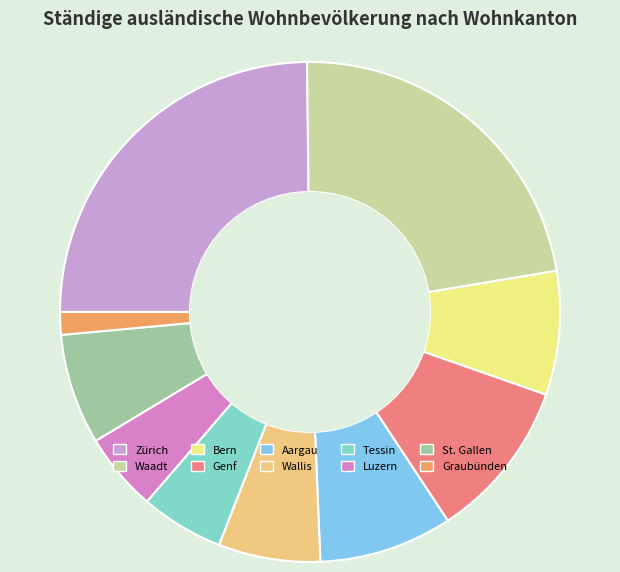

The Bern slice represents 8% of the pie. True or false?

True